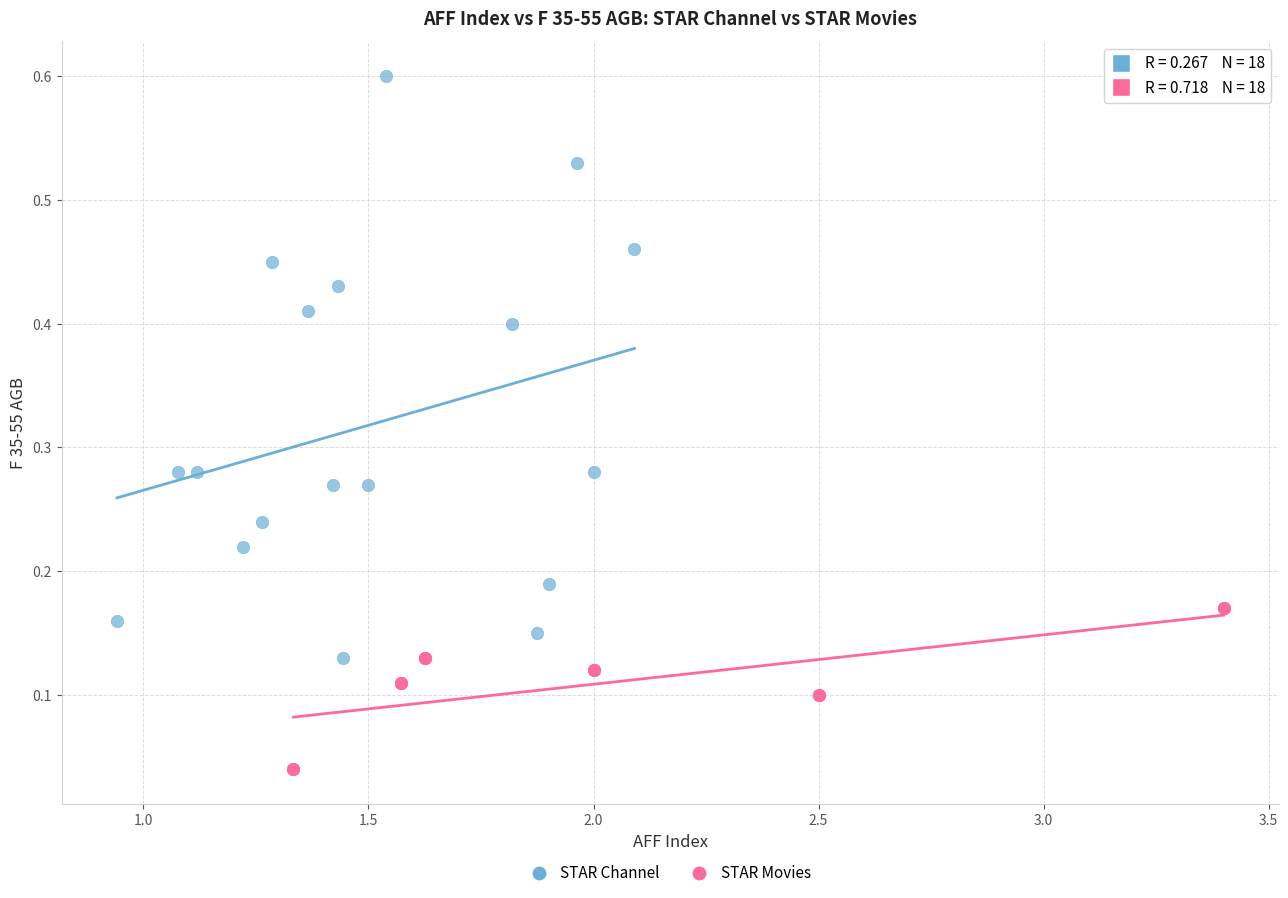

Which series contains the highest Y value?

STAR Channel